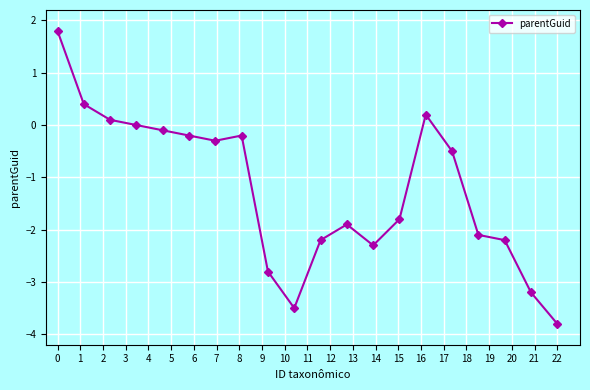

How many data points does each series have?

20